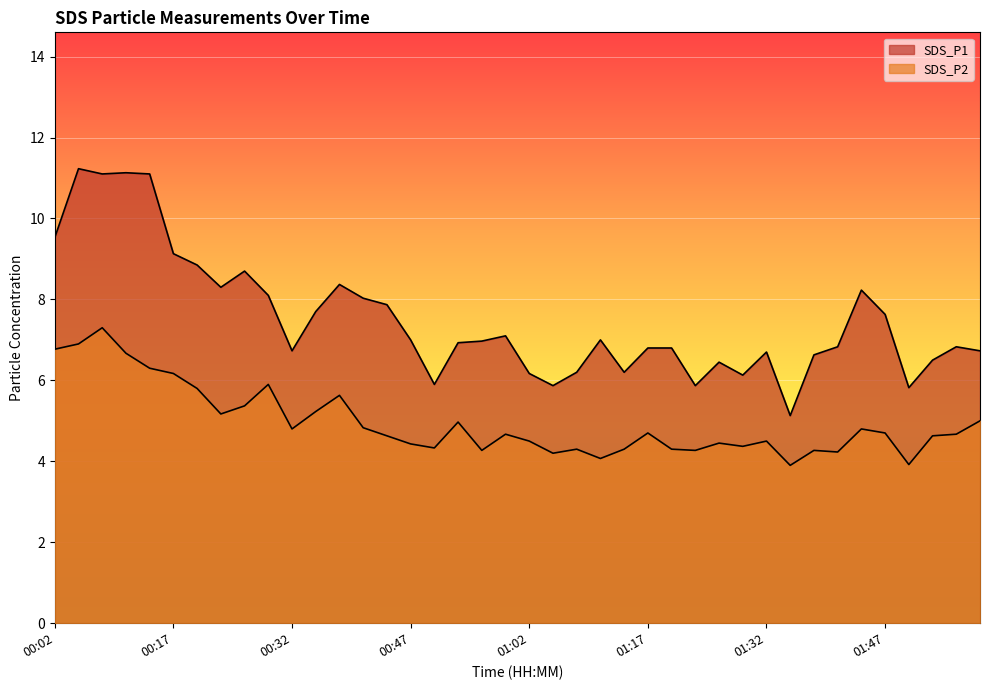

What is the lowest value of the SDS_P1 series?

5.1